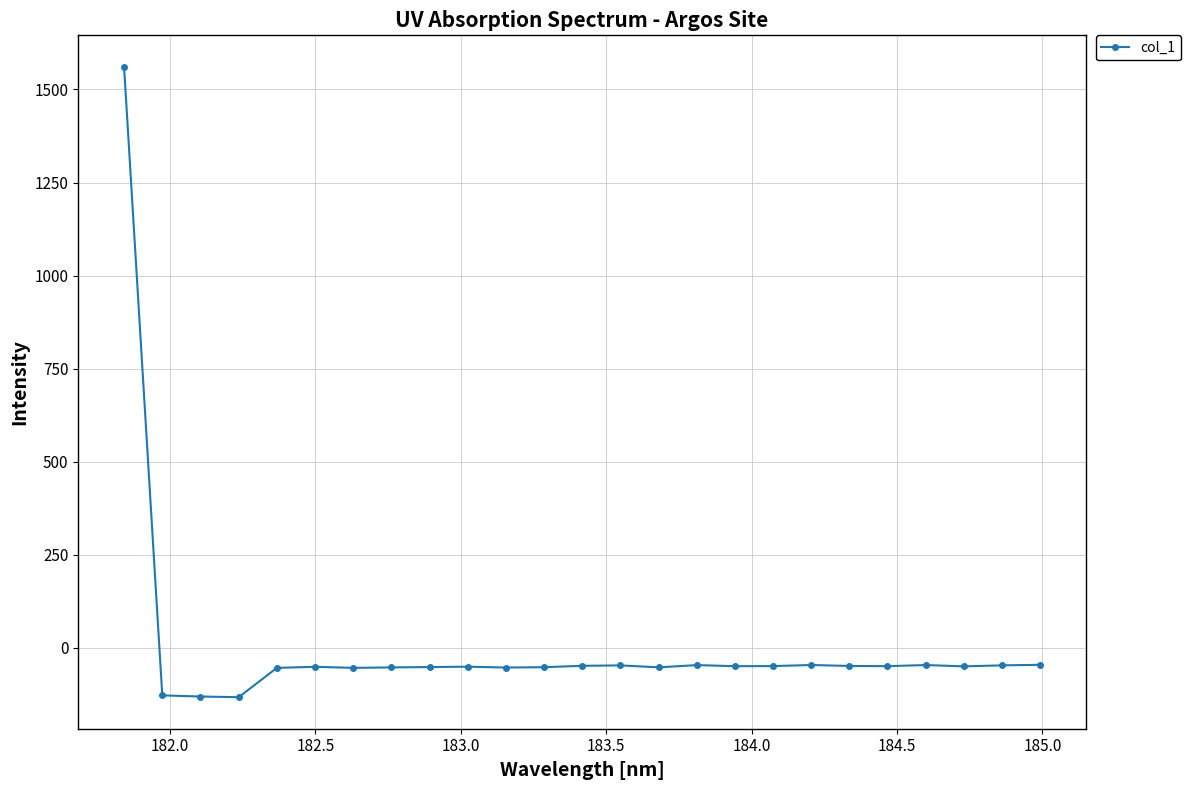

True or false: there are more than 2 points higher than both neighbors.

True